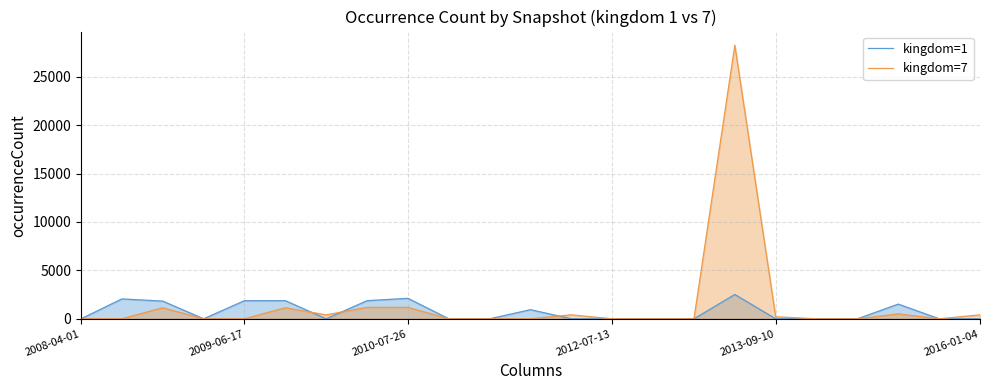

Reading right to left, transcribe all the data shown in this chart.

kingdom=1: 0	0	1516	0	0	0	2510	0	0	0	0	940	0	1	2113	1870	0	1870	1870	0	1824	2053	0
kingdom=7: 407	0	507	0	0	207	28250	0	0	0	407	0	0	0	1179	1179	407	1137	0	0	1137	6	0